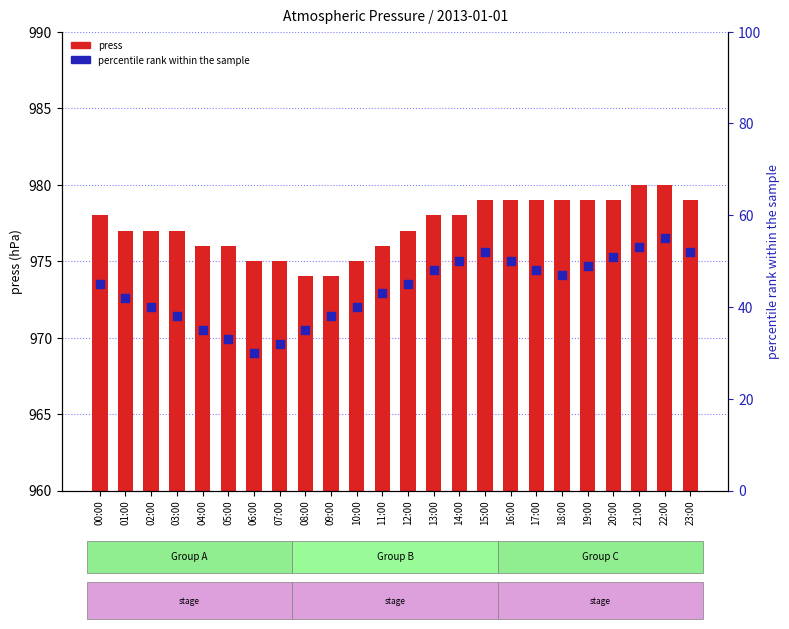

Which series has the widest spread of Y values?

percentile rank within the sample